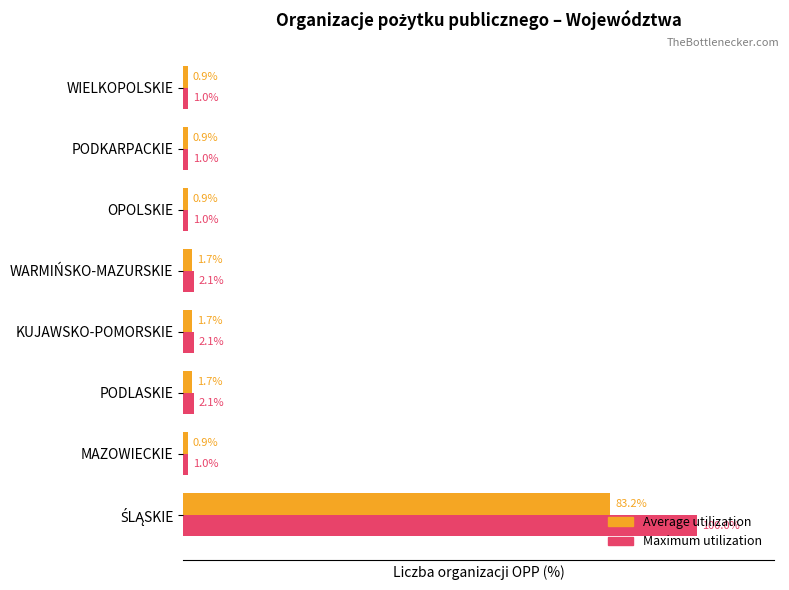

Which series has the largest total across all categories?

Maximum utilization